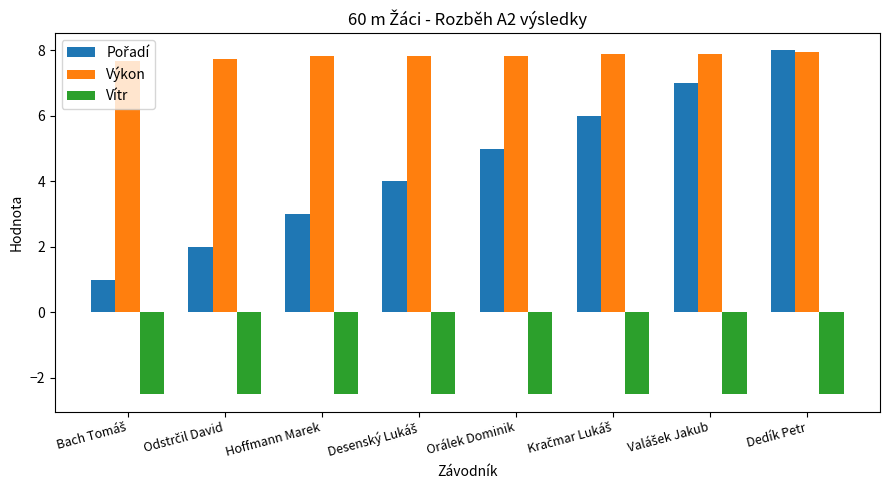

What is the average value of the Výkon series?

7.8